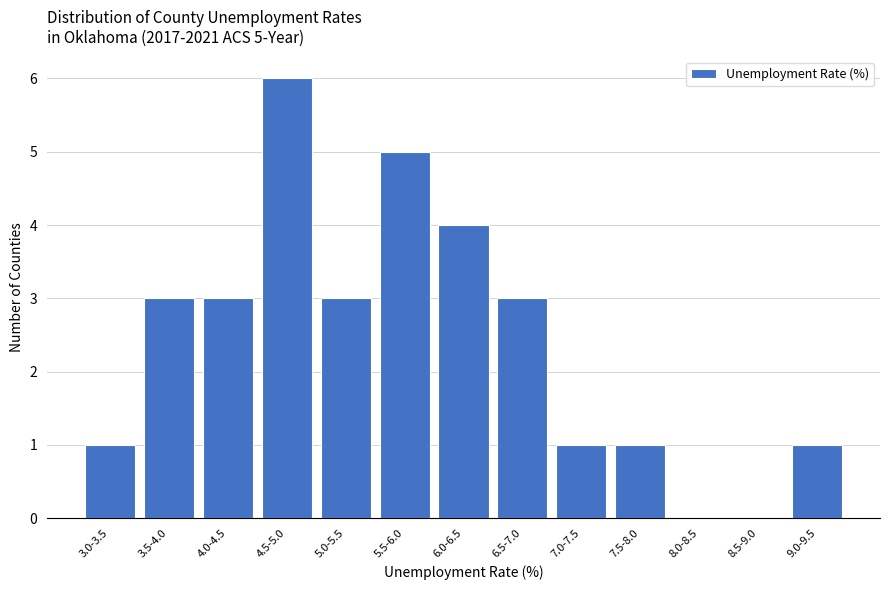

Reading left to right, what are all the values shown in this chart?

3.0-3.5=1	3.5-4.0=3	4.0-4.5=3	4.5-5.0=6	5.0-5.5=3	5.5-6.0=5	6.0-6.5=4	6.5-7.0=3	7.0-7.5=1	7.5-8.0=1	8.0-8.5=0	8.5-9.0=0	9.0-9.5=1